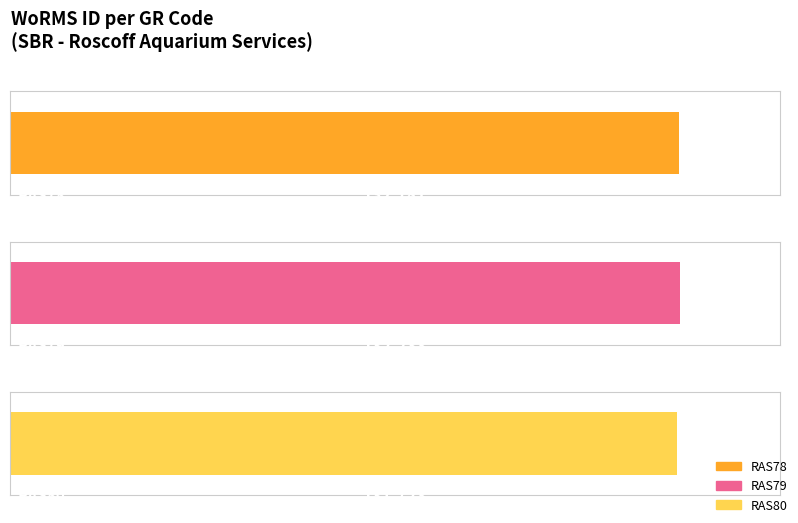

Count the values in the range 131723 to 132233.

3